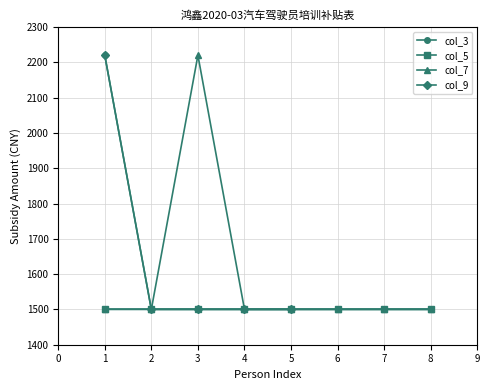

What is the value of the col_7 point at the 2nd from the left?

1500